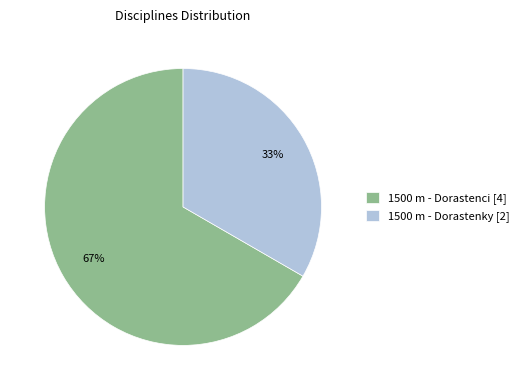

True or false: 1500 m - Dorastenky accounts for 33% of the total.

True